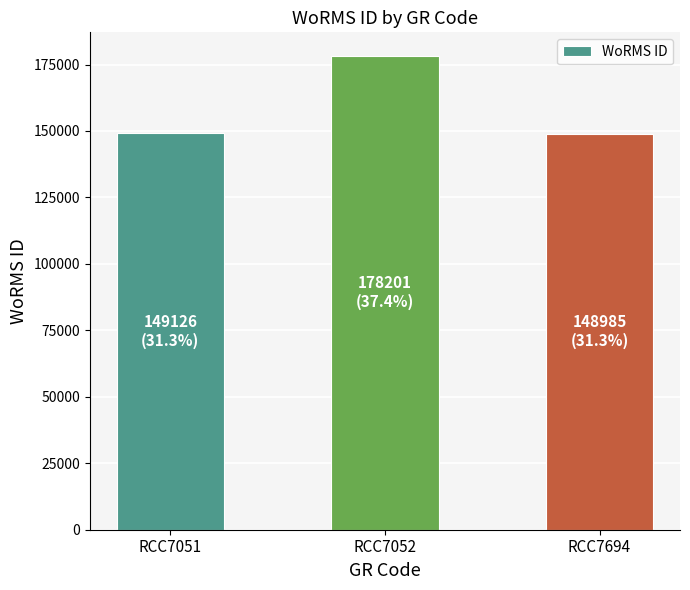

What is the smallest value displayed?

148985